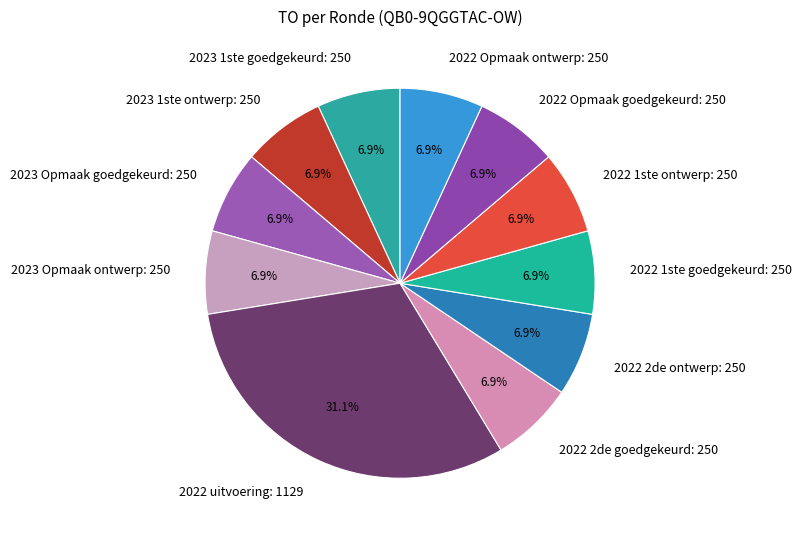

Is there any slice that represents more than half of the pie?

No